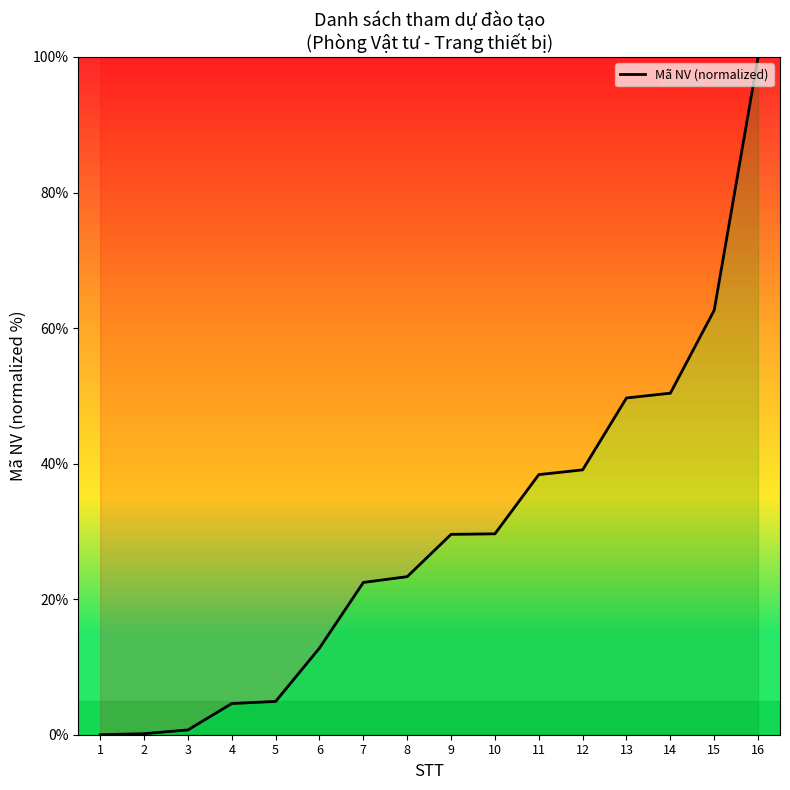

Is it true that the value at 16 is 166.3?

False